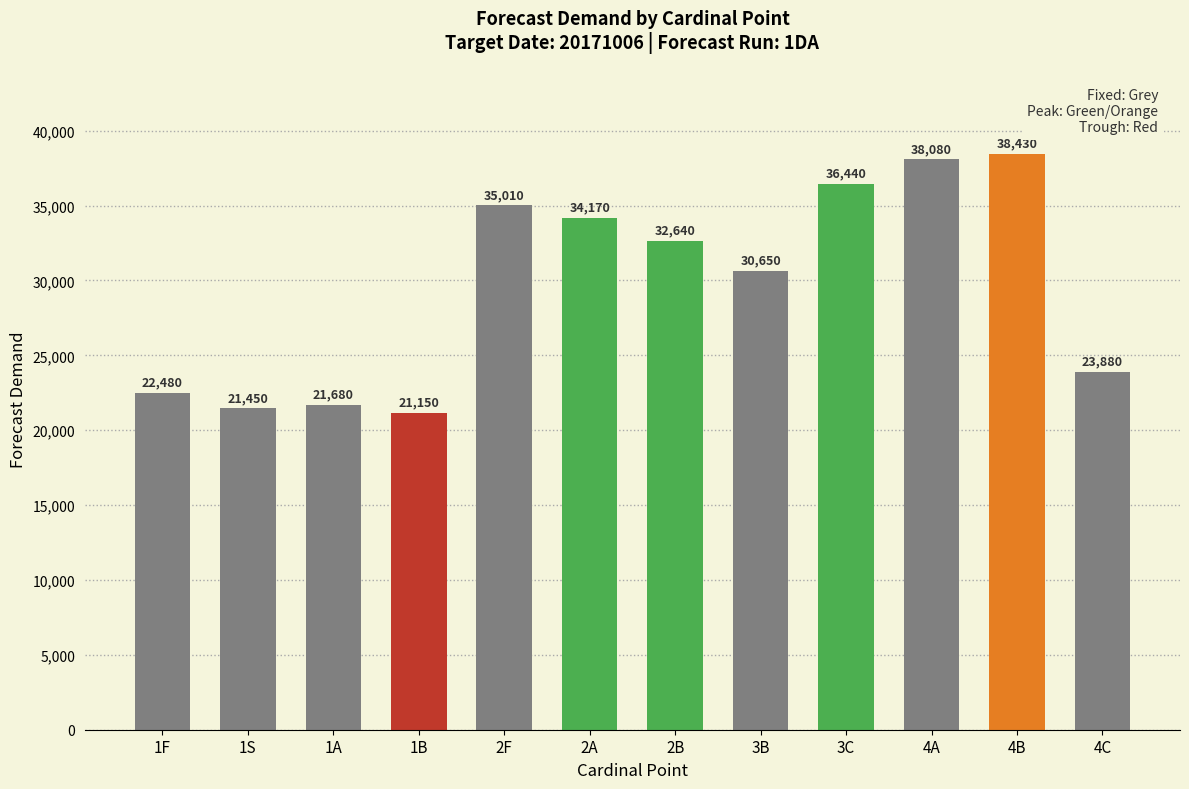

List the labels in order of value, largest first.

4B, 4A, 3C, 2F, 2A, 2B, 3B, 4C, 1F, 1A, 1S, 1B